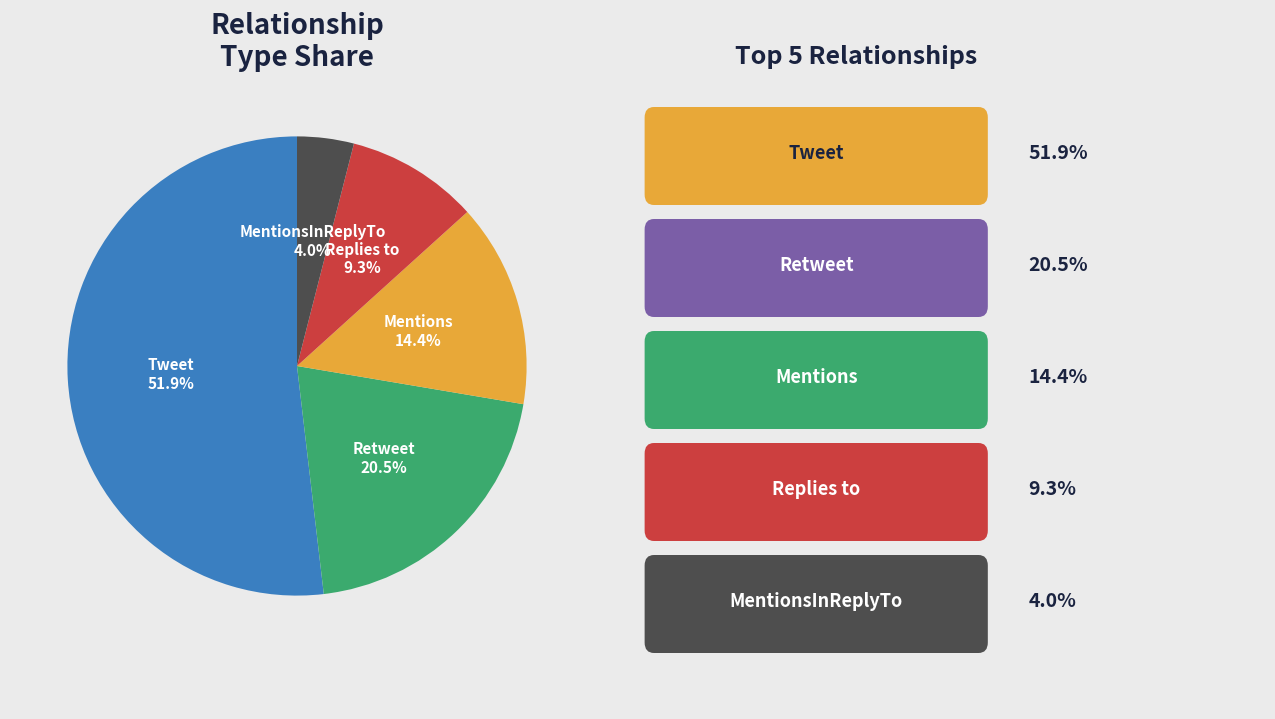

Which slice is the smallest?

MentionsInReplyTo